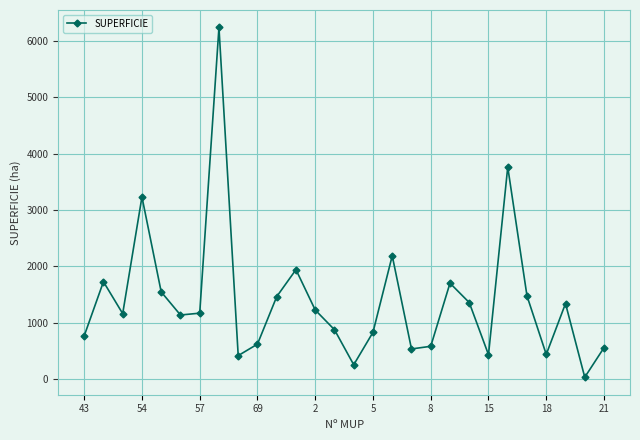

What is the value of the 17th point from the left?

2186.3